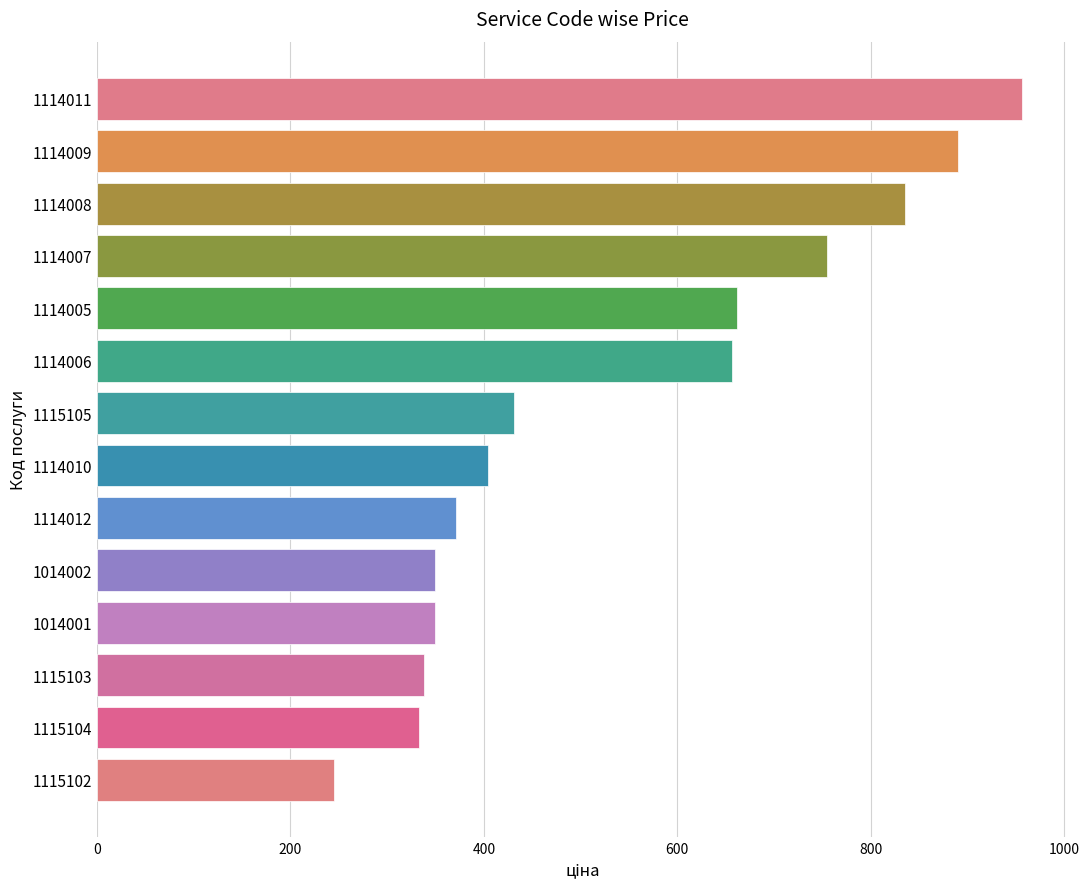

What is the label of the 12th bar from the top?

1115103